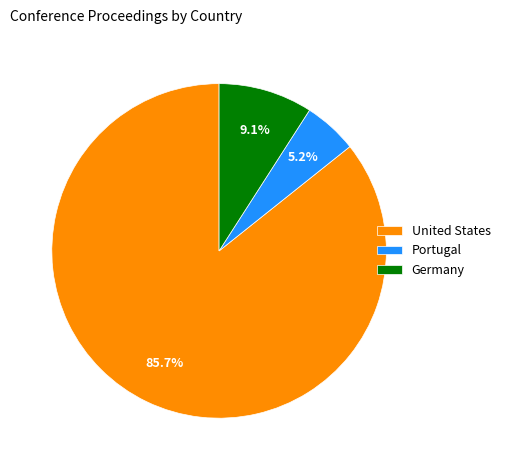

Approximately how many times larger is the value at United States compared to Portugal?

16.5